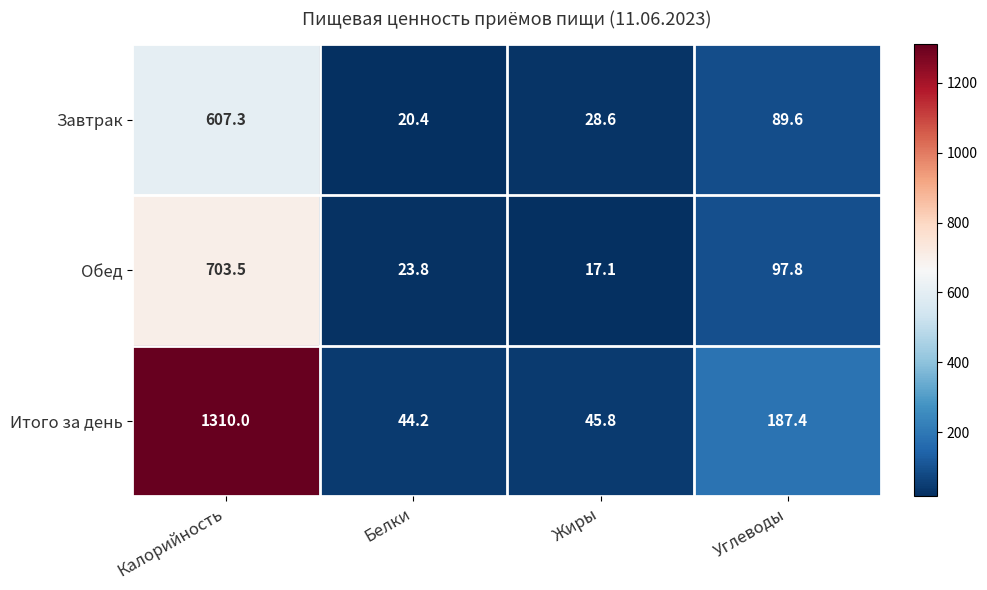

Which category has the lowest value across all series?

Жиры